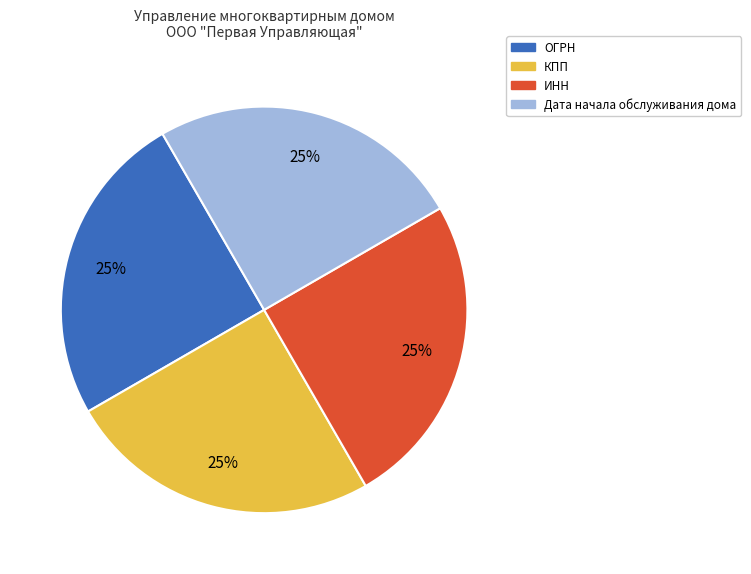

The Дата начала обслуживания дома slice represents 1% of the pie. True or false?

False